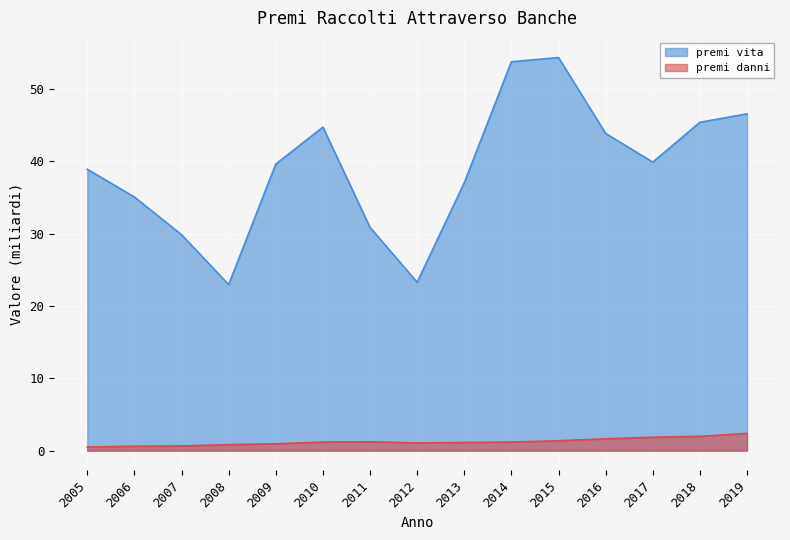

True or false: premi vita and premi danni intersect in this chart.

False